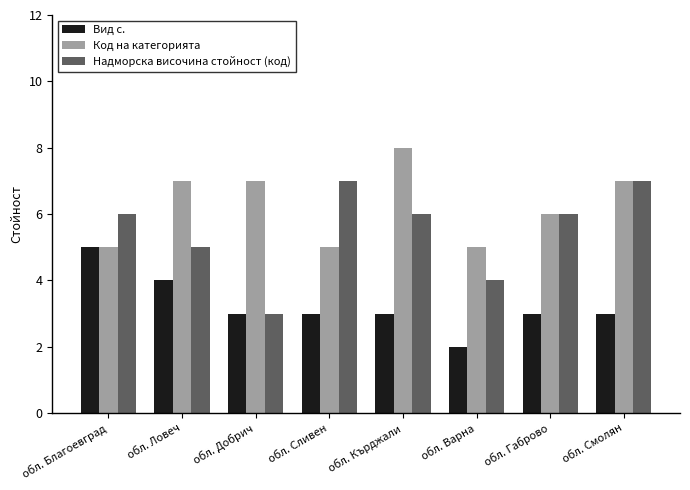

Reading left to right, list all the values displayed in this chart.

Вид с.: 5	4	3	3	3	2	3	3
Код на категорията: 5	7	7	5	8	5	6	7
Надморска височина стойност (код): 6	5	3	7	6	4	6	7